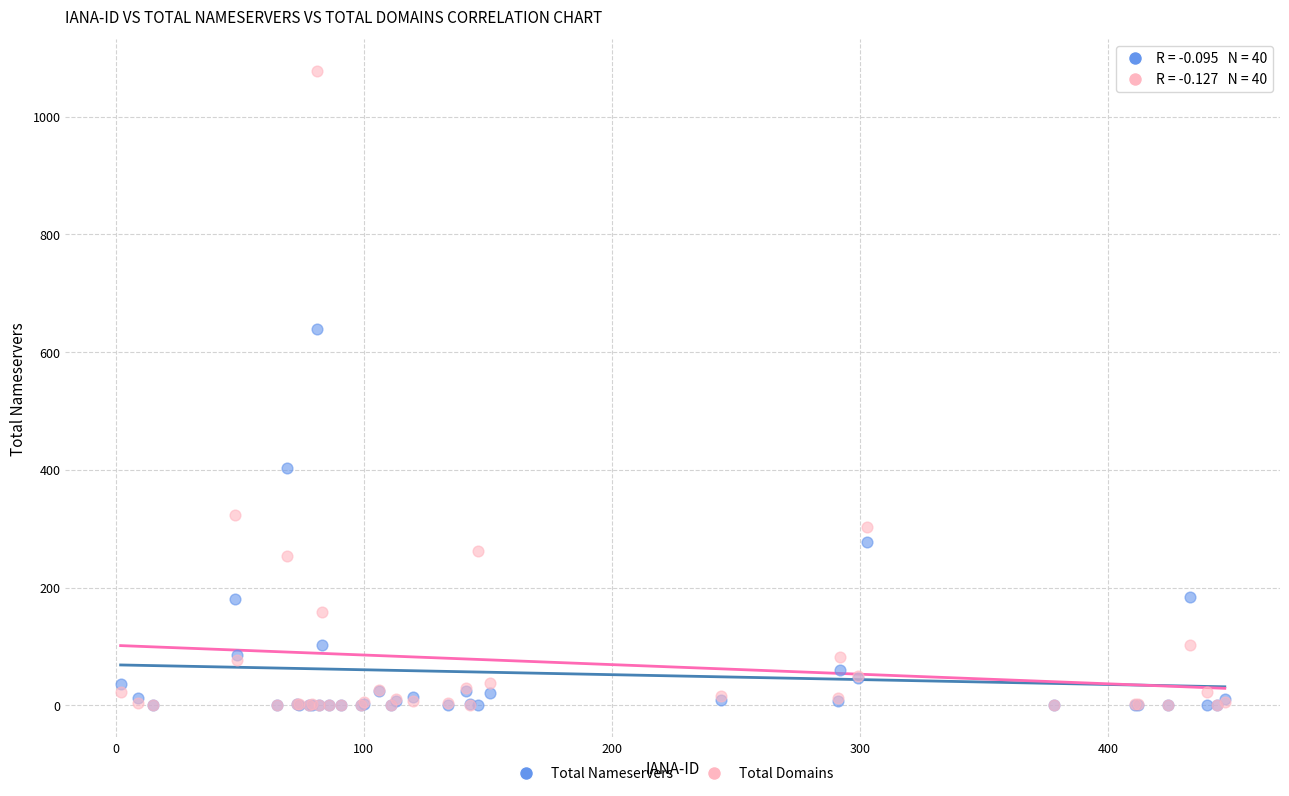

Across all series, what Y value is closest to 539?

639